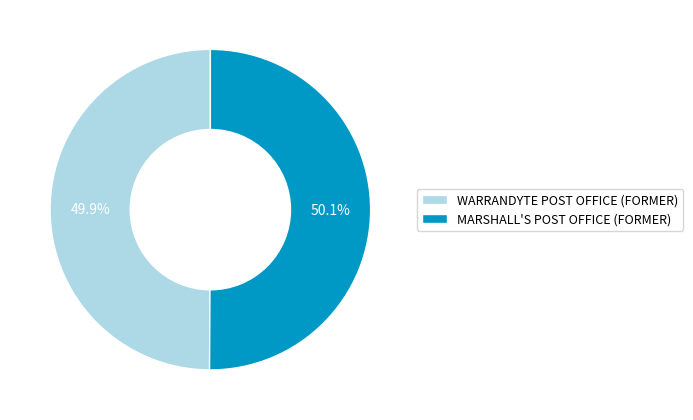

To the nearest percent, what portion does WARRANDYTE POST OFFICE (FORMER) represent?

50%